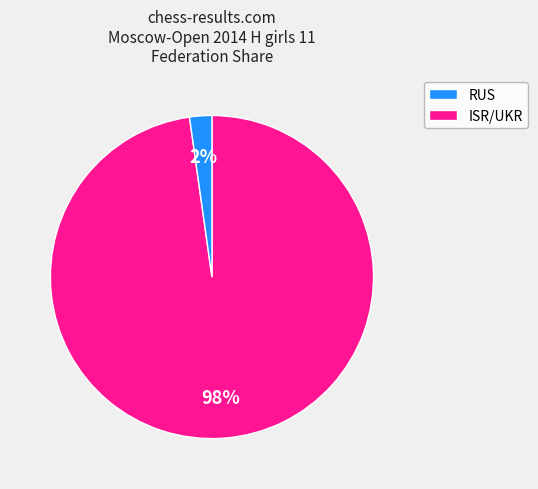

Does RUS account for over 50% of the chart?

Yes